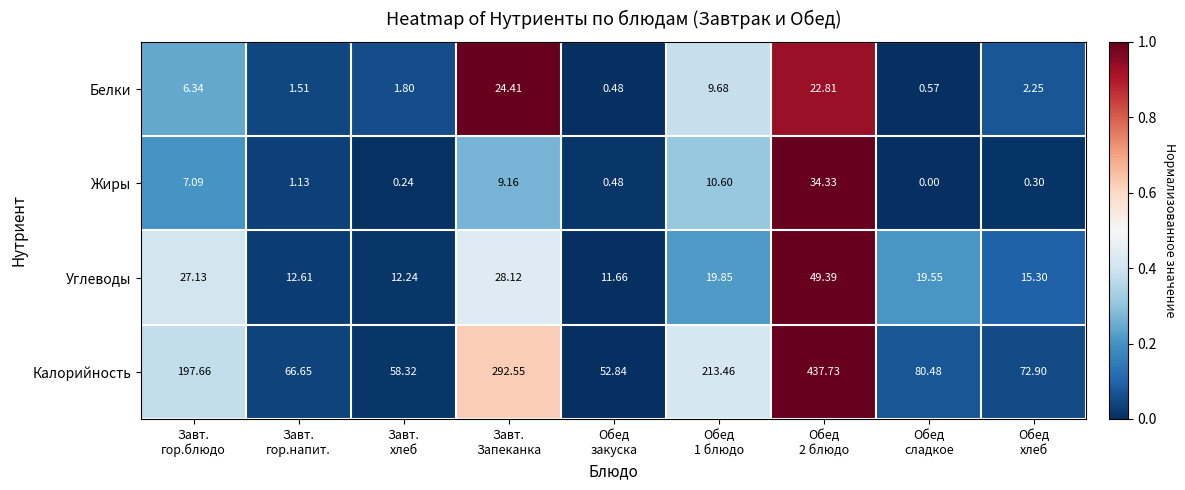

At which category is the sum across all series the highest?

Обед
2 блюдо